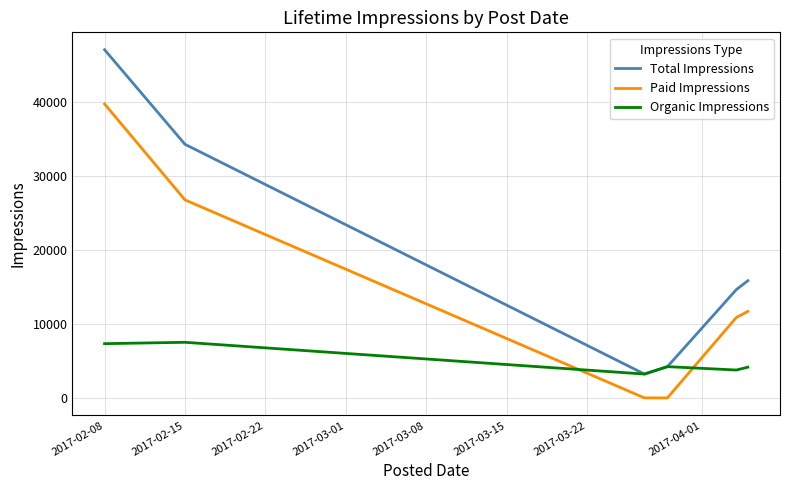

True or false: Total Impressions and Paid Impressions cross at least once.

False